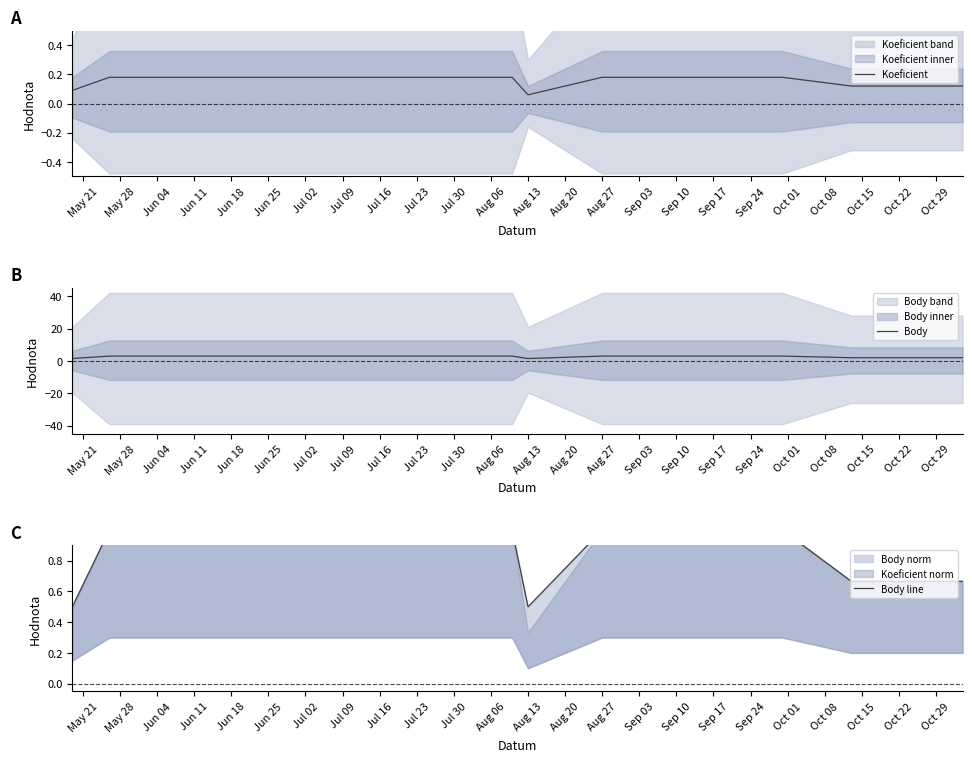

The Body series shows 1.5 at Aug 13. True or false?

True